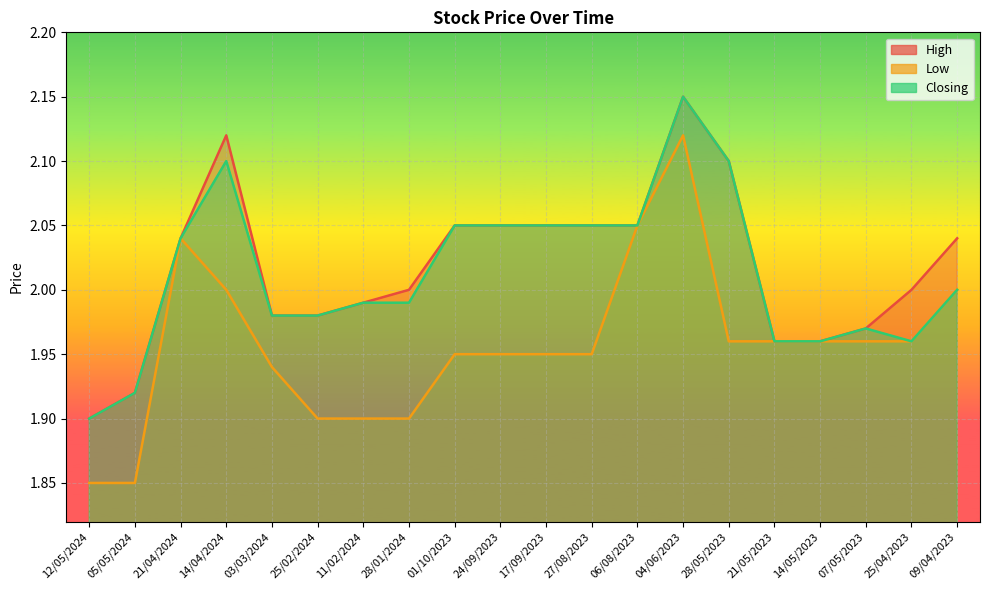

What are all the series names shown in the legend?

High, Low, Closing